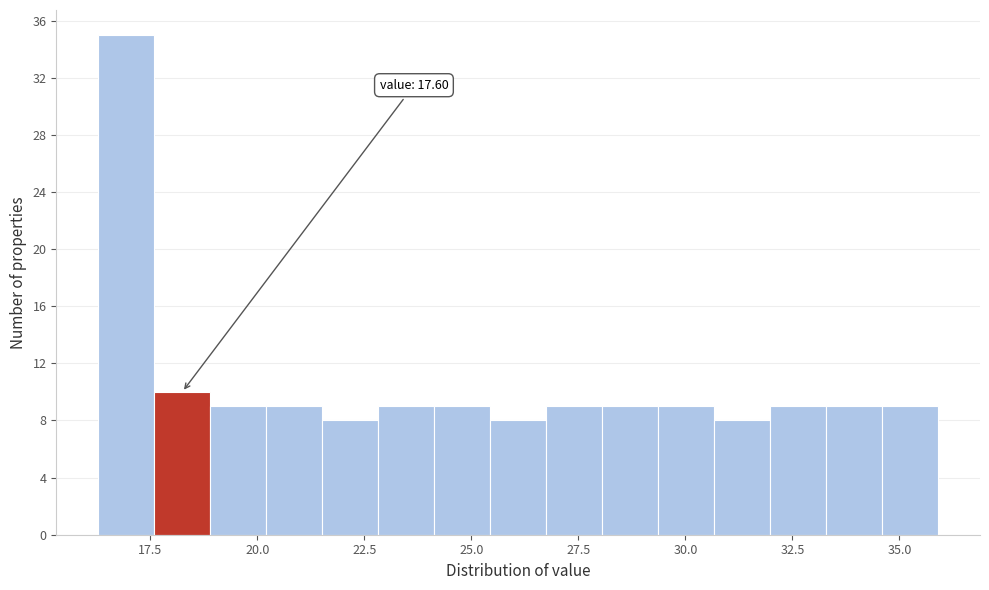

Read against the x-axis, roughly where is the centre of the tallest bar?

17.0